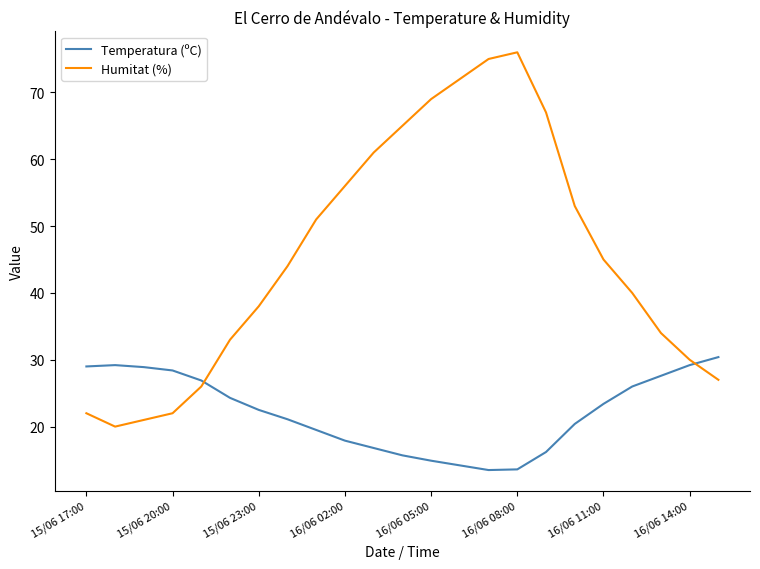

List the series in order of their overall mean, highest first.

Humitat (%), Temperatura (ºC)